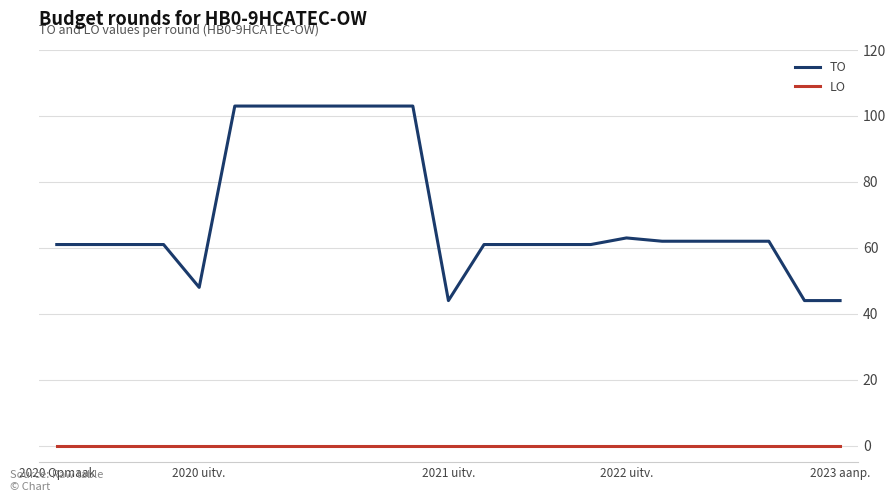

How many lines are shown in the chart?

2